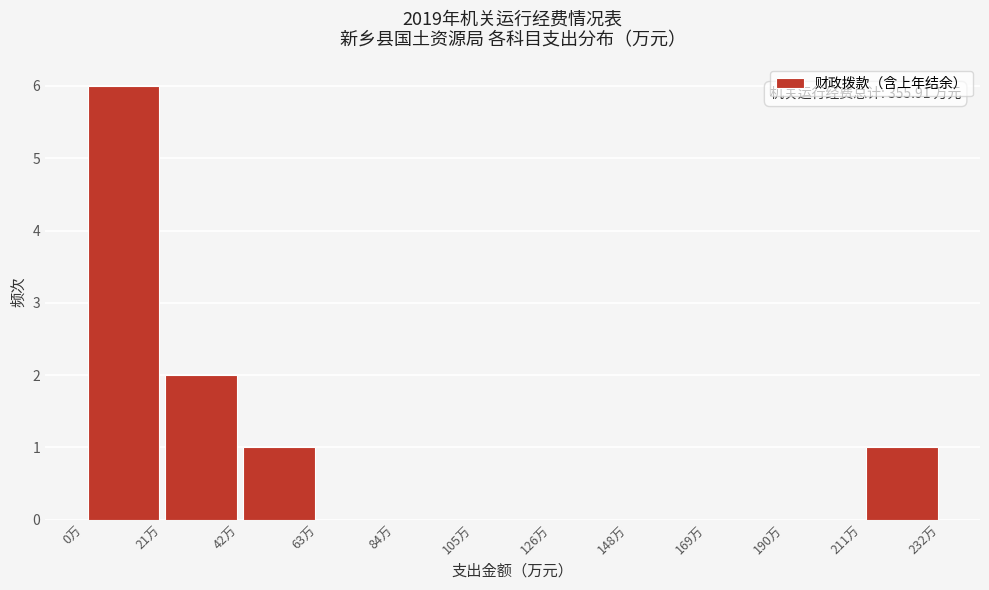

Which range on the x-axis has the tallest bar?

0 to 20